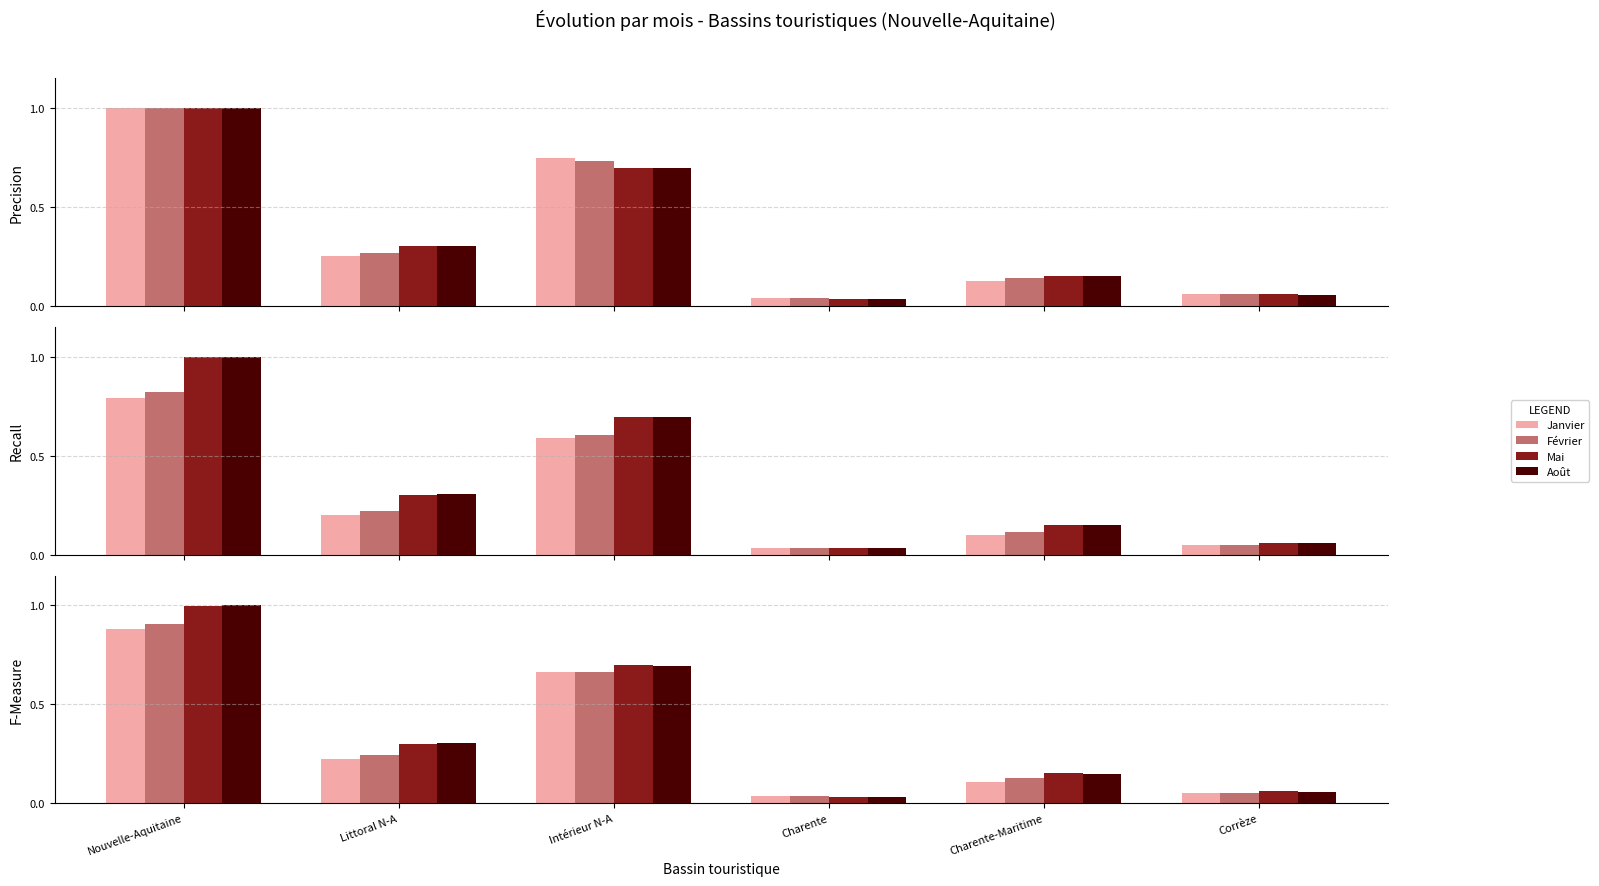

Reading left to right, transcribe all the data shown in this chart.

Janvier: Nouvelle-Aquitaine=0.9	Littoral N-A=0.2	Intérieur N-A=0.7	Charente=0.0	Charente-Maritime=0.1	Corrèze=0.1
Février: Nouvelle-Aquitaine=0.9	Littoral N-A=0.2	Intérieur N-A=0.7	Charente=0.0	Charente-Maritime=0.1	Corrèze=0.1
Mai: Nouvelle-Aquitaine=1.0	Littoral N-A=0.3	Intérieur N-A=0.7	Charente=0.0	Charente-Maritime=0.2	Corrèze=0.1
Août: Nouvelle-Aquitaine=1.0	Littoral N-A=0.3	Intérieur N-A=0.7	Charente=0.0	Charente-Maritime=0.1	Corrèze=0.1